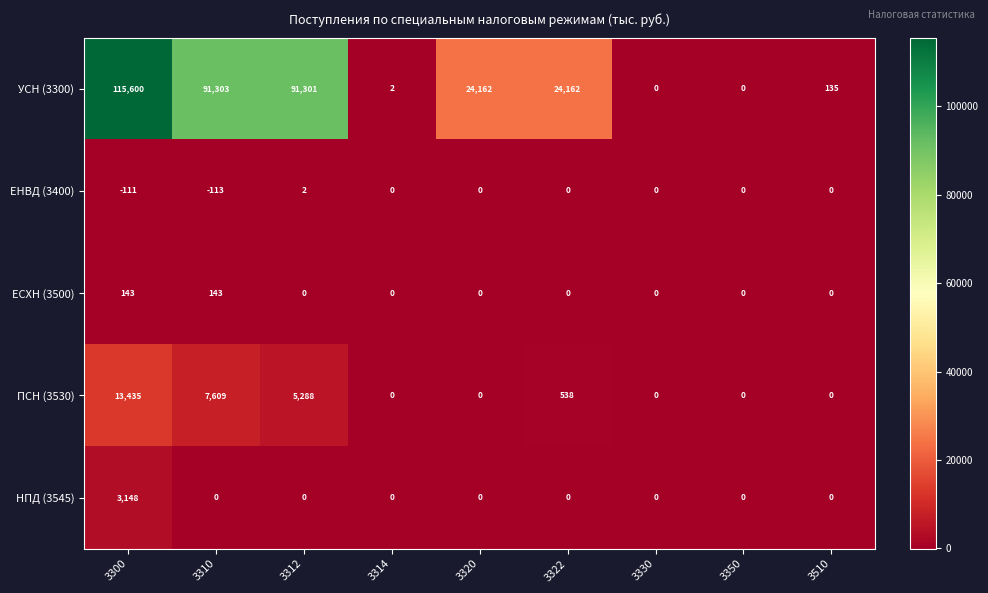

What is the spread (max minus min) of values at 3310?

91416